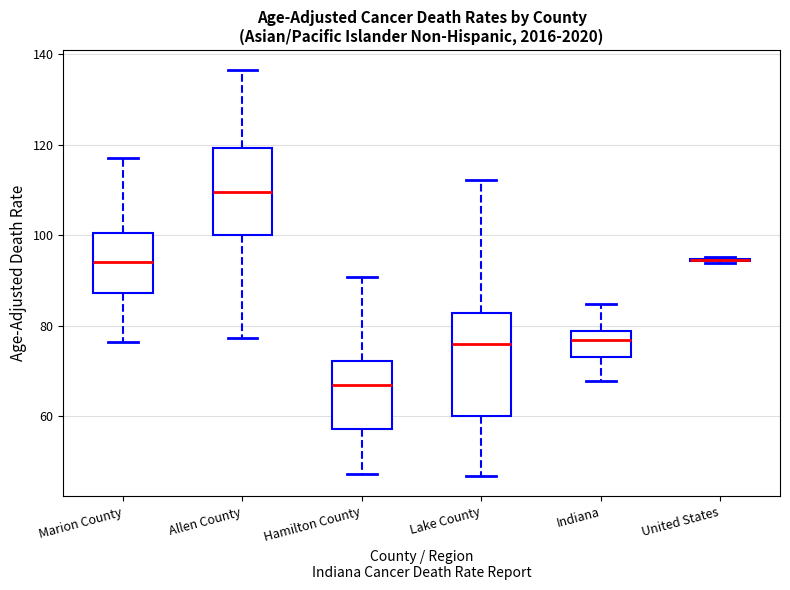

Where does the median line of the box for Allen County sit on the y-axis? The values are not printed on the chart, so give them approximately, as read against the axis.

110